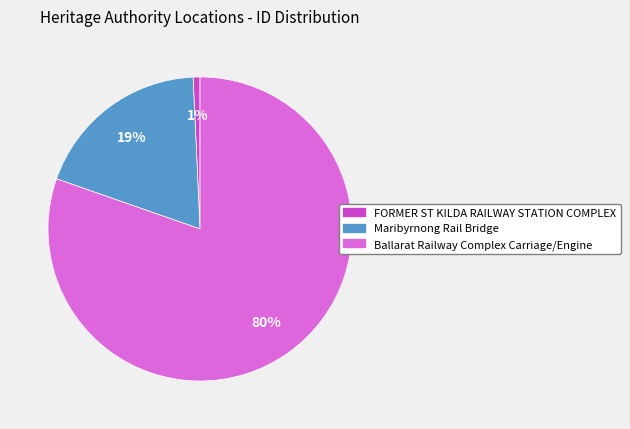

Is it true that Maribyrnong Rail Bridge is 19% of the pie?

True